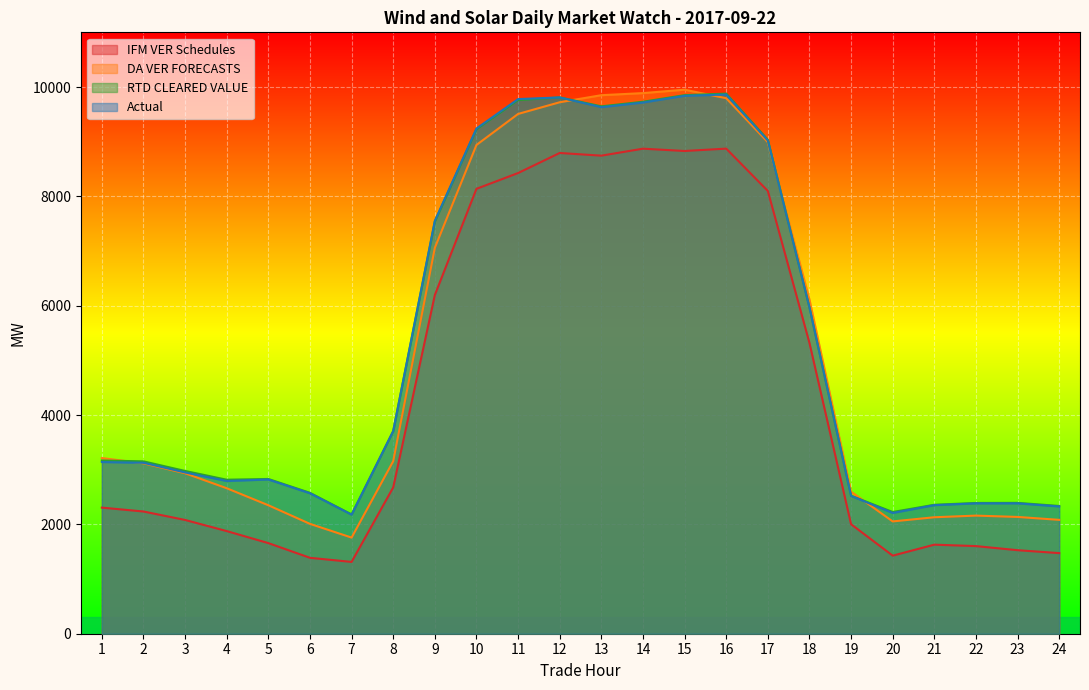

Which series has the largest range (max minus min)?

DA VER FORECASTS